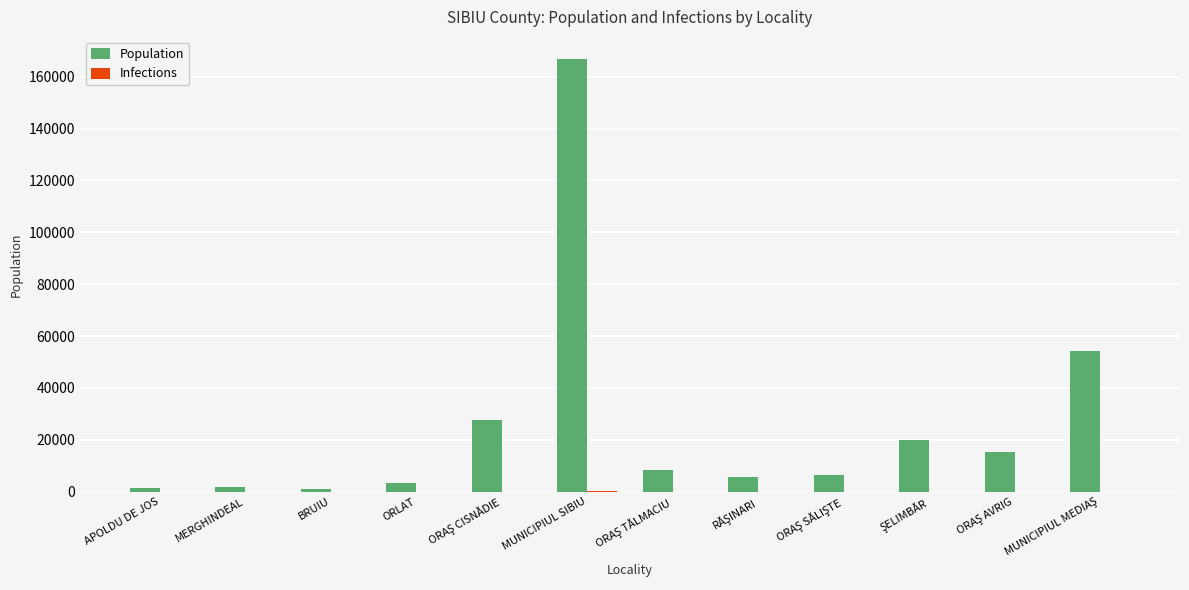

At which category does the chart reach its peak across all series?

MUNICIPIUL SIBIU